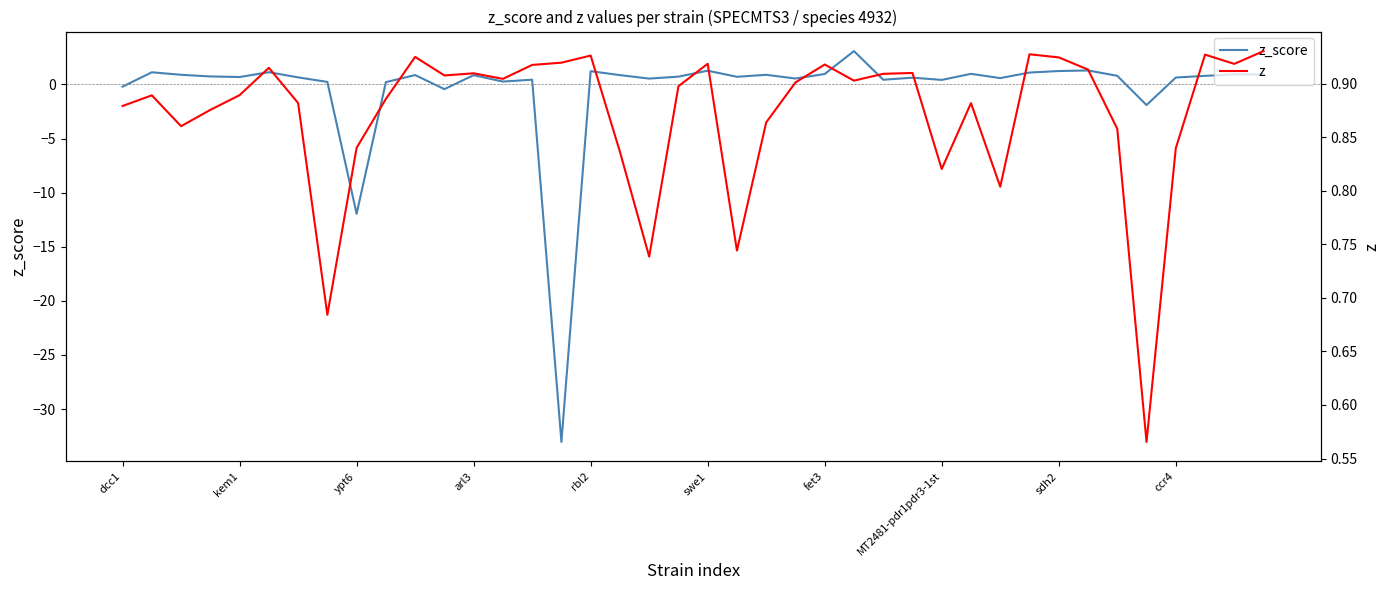

What is the difference between the highest and lowest values at swe1?

0.4